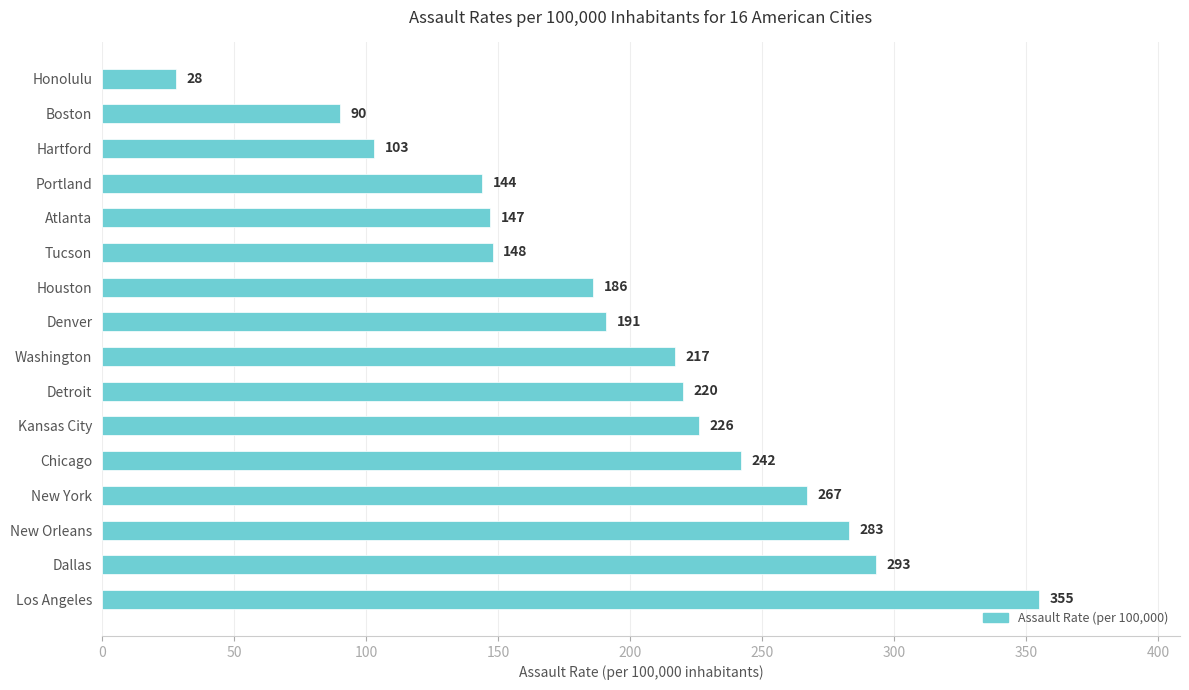

Reading bottom to top, transcribe all the data shown in this chart.

Los Angeles=355	Dallas=293	New Orleans=283	New York=267	Chicago=242	Kansas City=226	Detroit=220	Washington=217	Denver=191	Houston=186	Tucson=148	Atlanta=147	Portland=144	Hartford=103	Boston=90	Honolulu=28